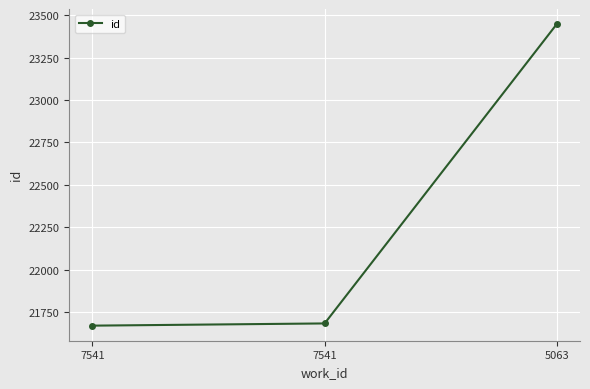

How many series are shown in this chart?

1